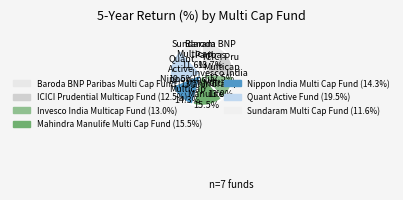

What is the total percentage of Quant Active Fund and Baroda BNP Paribas Multi Cap Fund?

33.2%